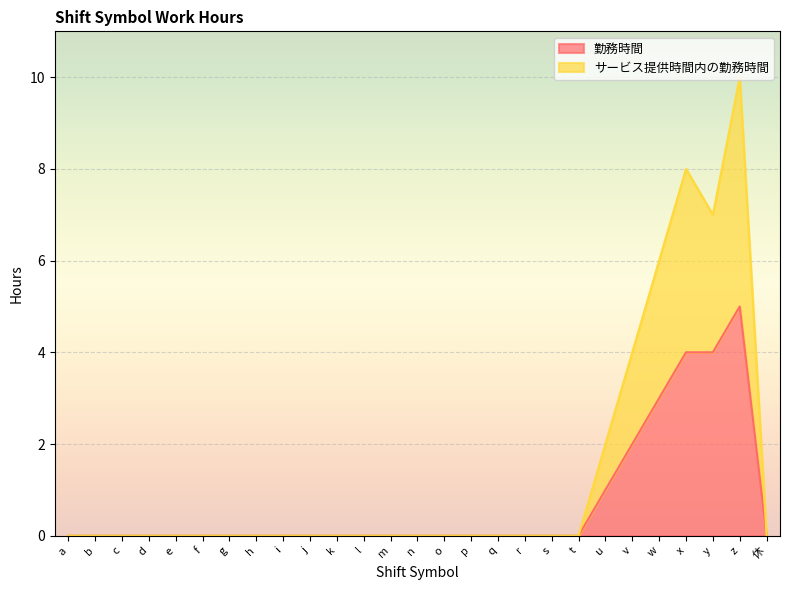

What is the label of the 23rd point from the right?

e